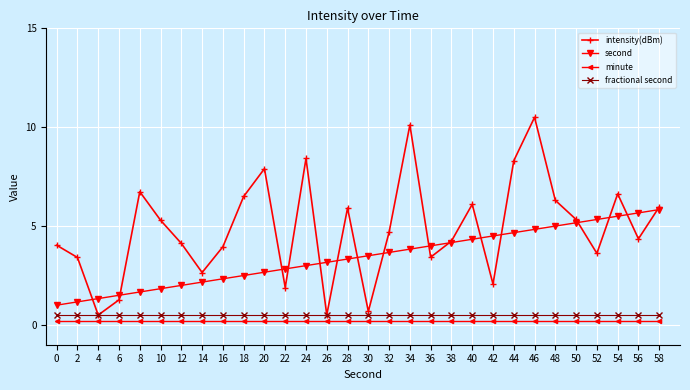

The second series shows 1.9 at 52. True or false?

False